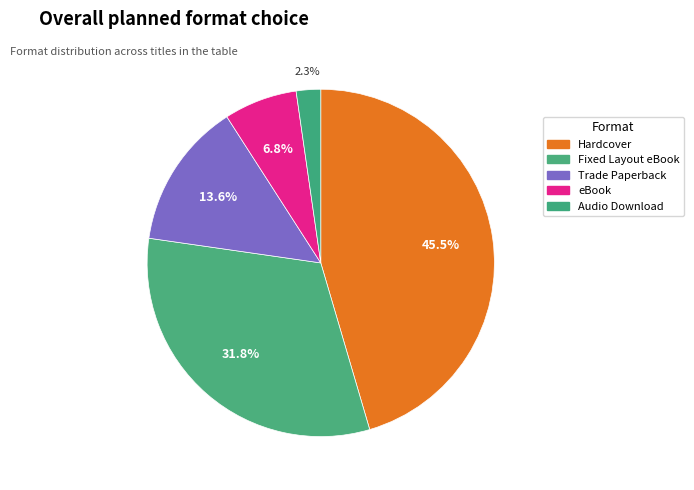

Is it true that eBook is 7% of the pie?

True